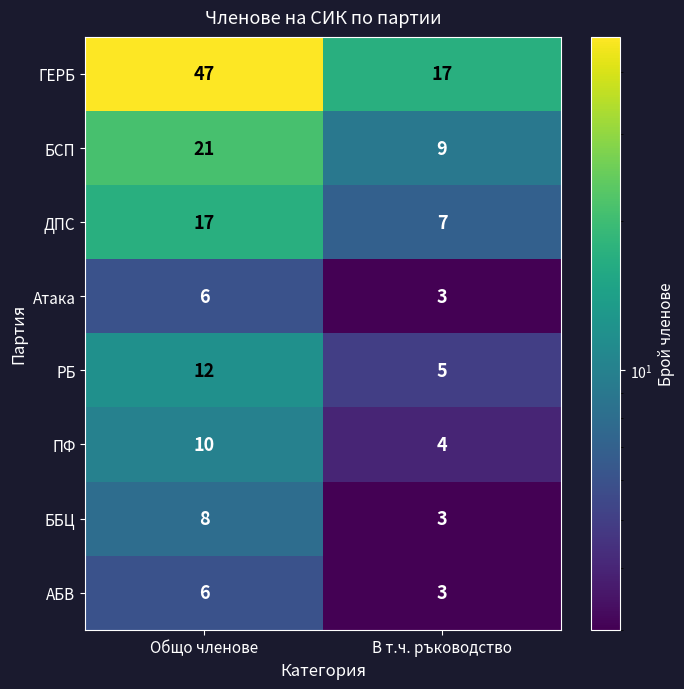

Where is АБВ nearest to the value 4?

В т.ч. ръководство